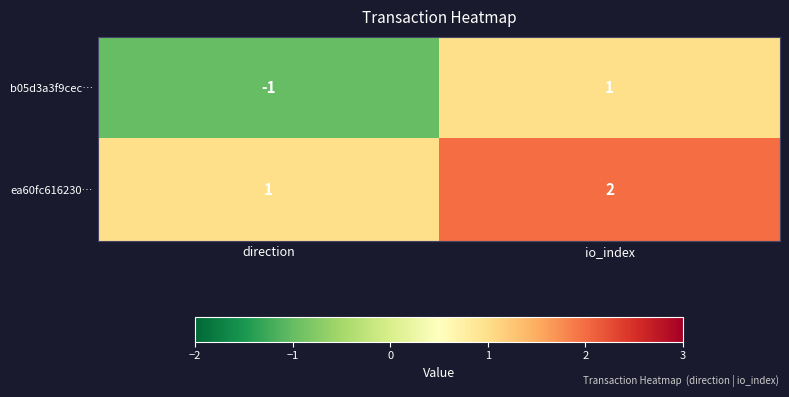

Rank the series at io_index from lowest to highest value.

b05d3a3f9cec…, ea60fc616230…